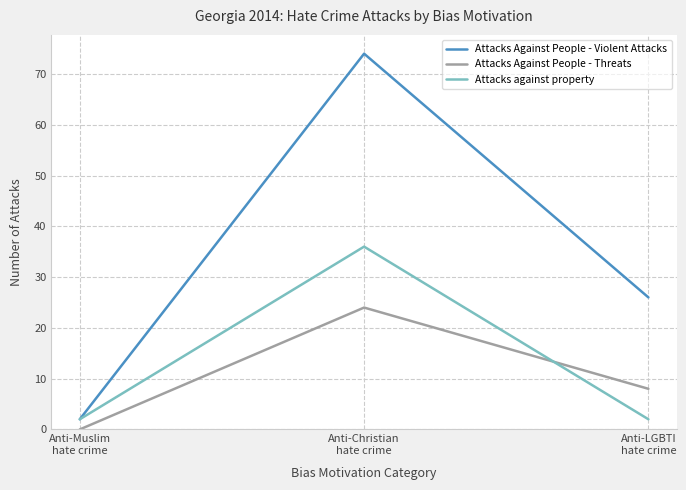

At how many categories does at least one series exceed 28?

1